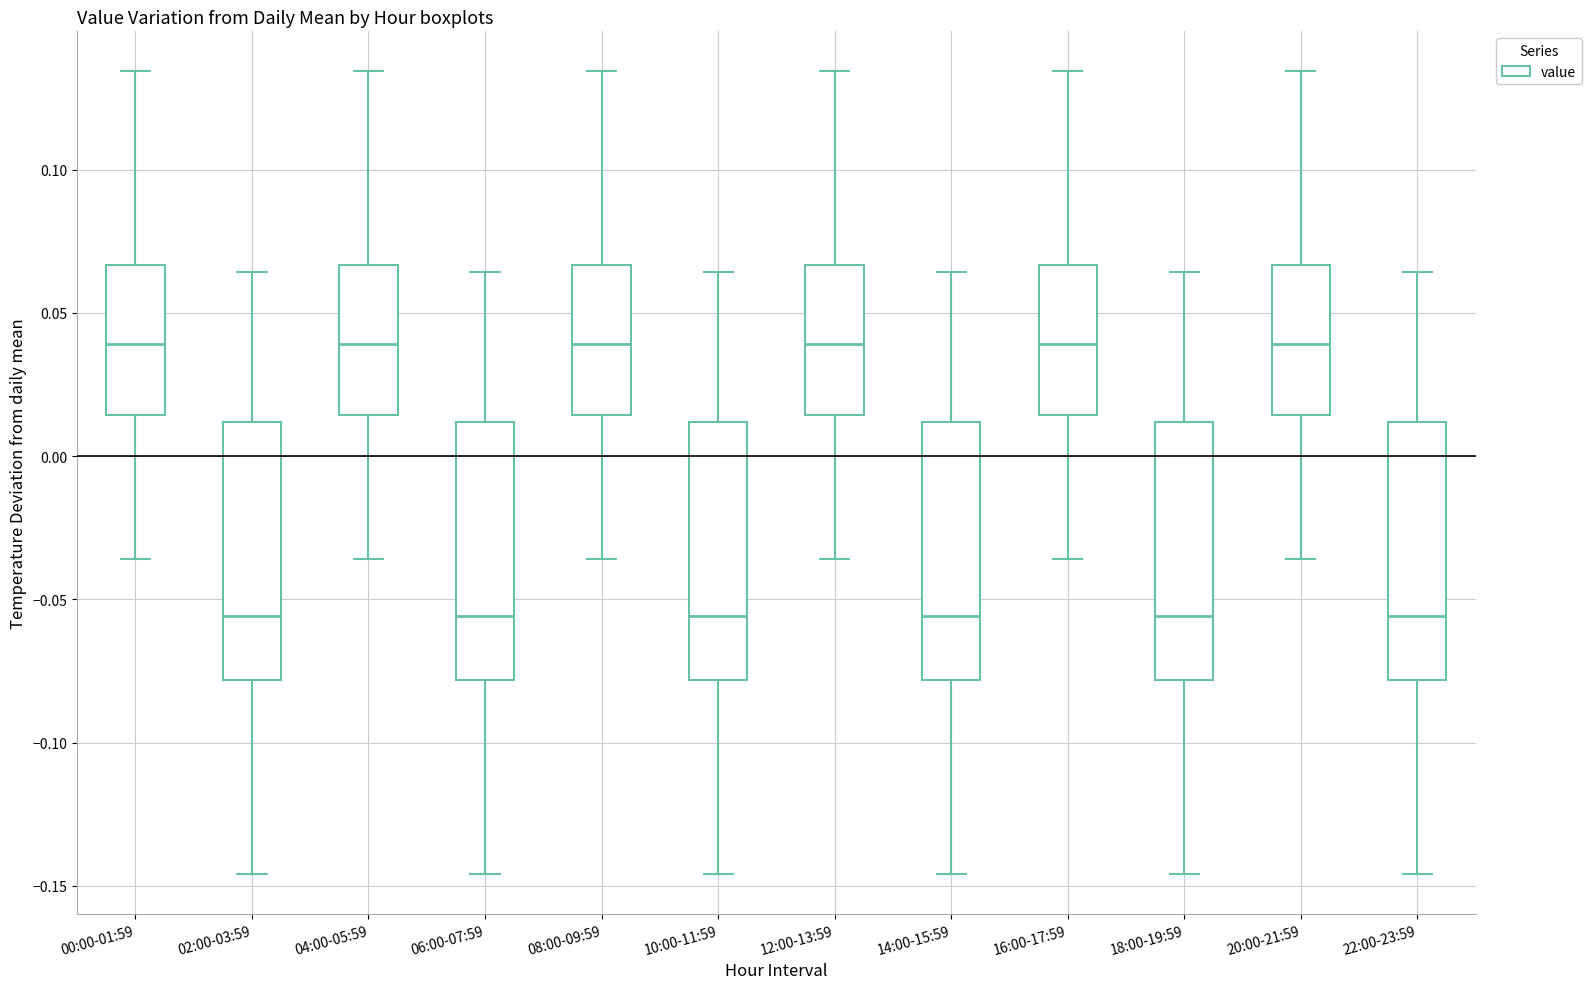

Reading left to right, transcribe this box plot: for each box, give where its median line is, the range the box spans, and where its two whiskers end, as read against the y-axis. The values are not printed on the chart, so give them approximately, as read against the axis.

00:00-01:59: median 0.040, box 0.015 to 0.065, whiskers -0.035 to 0.135
02:00-03:59: median -0.055, box -0.080 to 0.010, whiskers -0.145 to 0.065
04:00-05:59: median 0.040, box 0.015 to 0.065, whiskers -0.035 to 0.135
06:00-07:59: median -0.055, box -0.080 to 0.010, whiskers -0.145 to 0.065
08:00-09:59: median 0.040, box 0.015 to 0.065, whiskers -0.035 to 0.135
10:00-11:59: median -0.055, box -0.080 to 0.010, whiskers -0.145 to 0.065
12:00-13:59: median 0.040, box 0.015 to 0.065, whiskers -0.035 to 0.135
14:00-15:59: median -0.055, box -0.080 to 0.010, whiskers -0.145 to 0.065
16:00-17:59: median 0.040, box 0.015 to 0.065, whiskers -0.035 to 0.135
18:00-19:59: median -0.055, box -0.080 to 0.010, whiskers -0.145 to 0.065
20:00-21:59: median 0.040, box 0.015 to 0.065, whiskers -0.035 to 0.135
22:00-23:59: median -0.055, box -0.080 to 0.010, whiskers -0.145 to 0.065